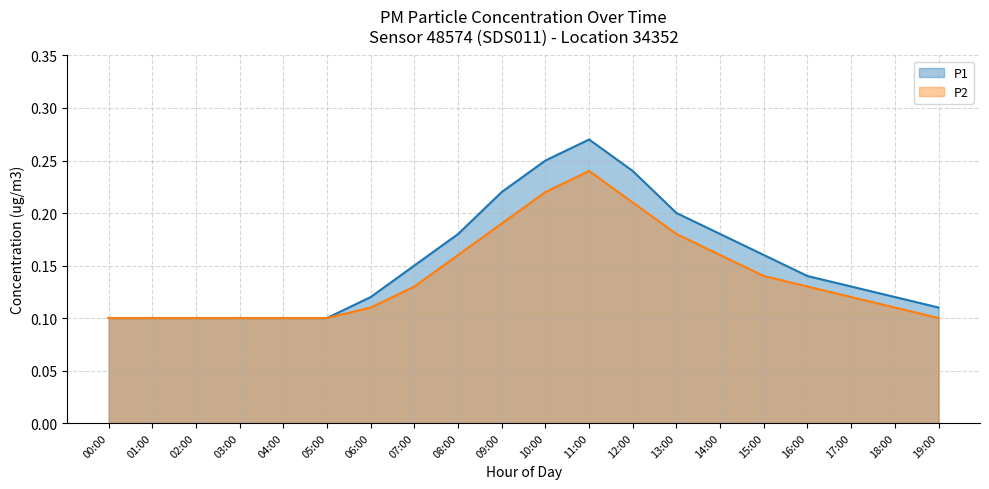

What is the total value across all series at 03:00?

0.2